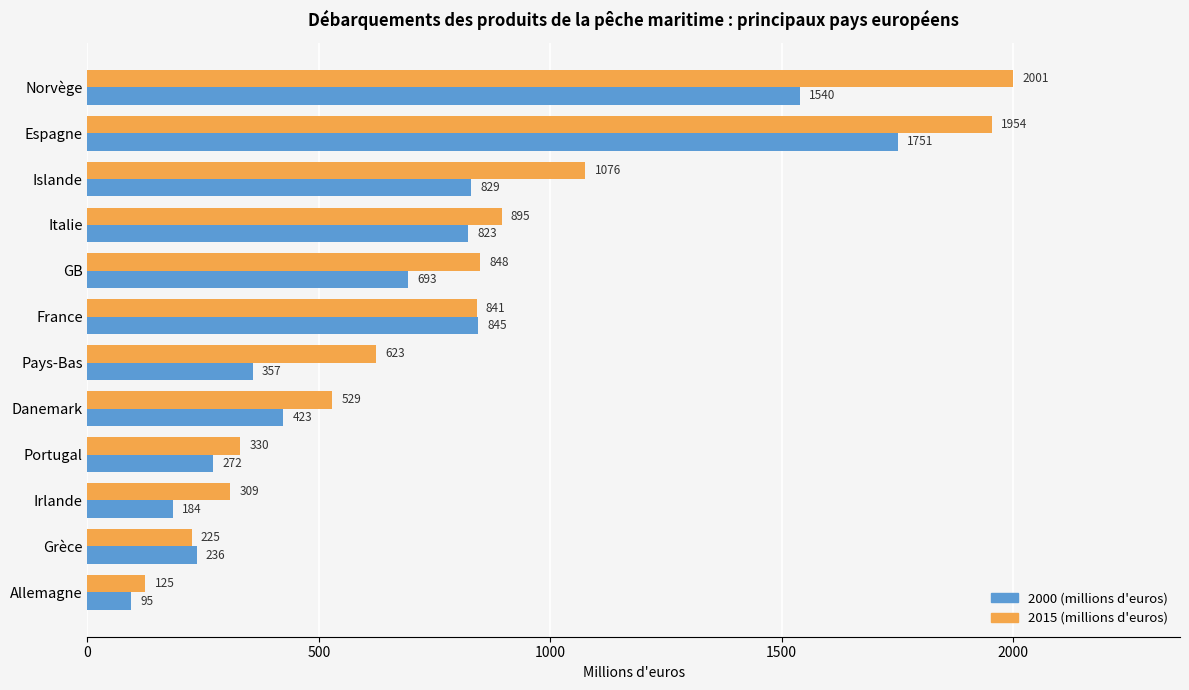

Which series changed the most between Portugal and Irlande?

2000 (millions d'euros)